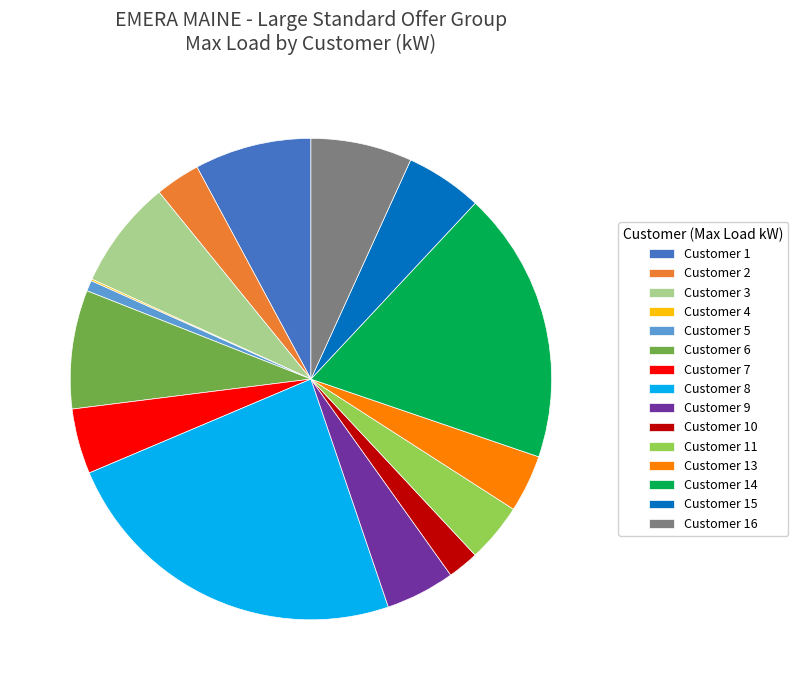

Which category has the biggest portion of the pie?

Customer 8